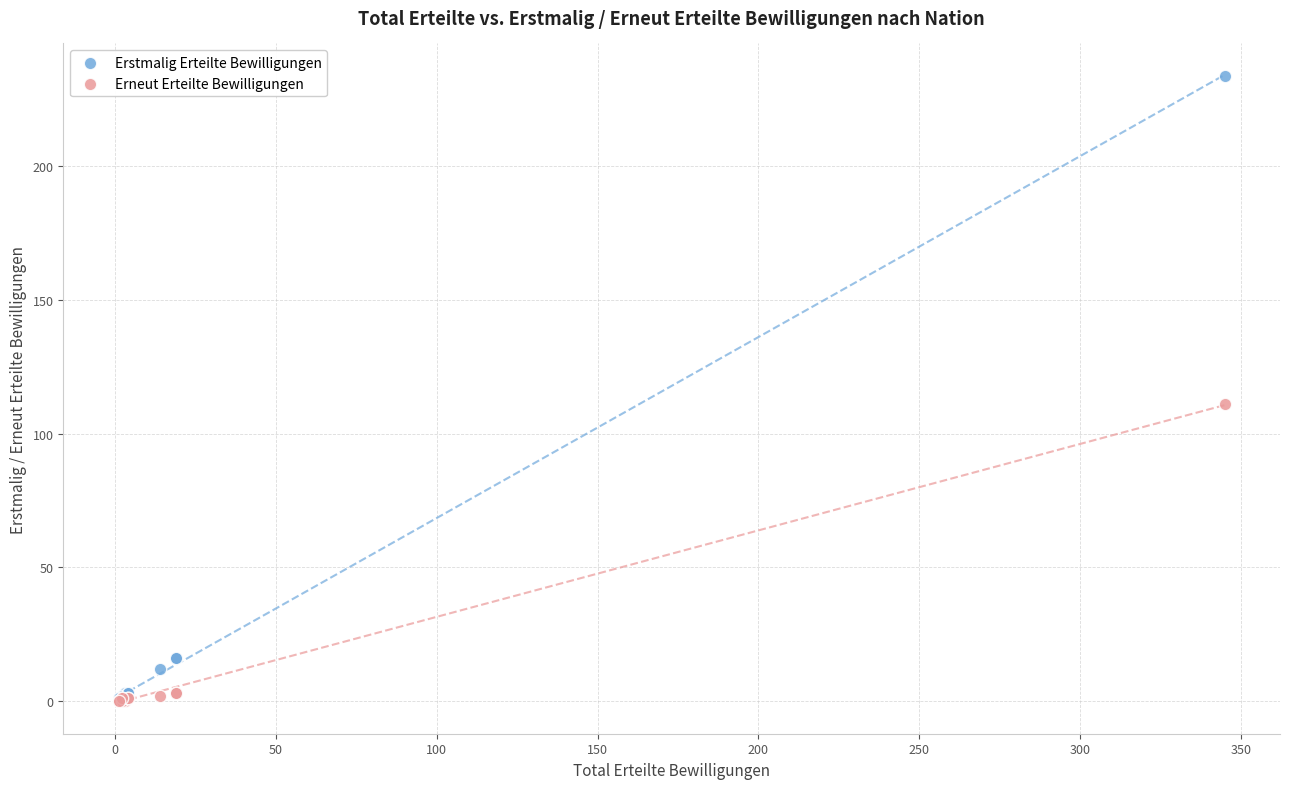

Which series reaches the maximum Y coordinate?

Erstmalig Erteilte Bewilligungen